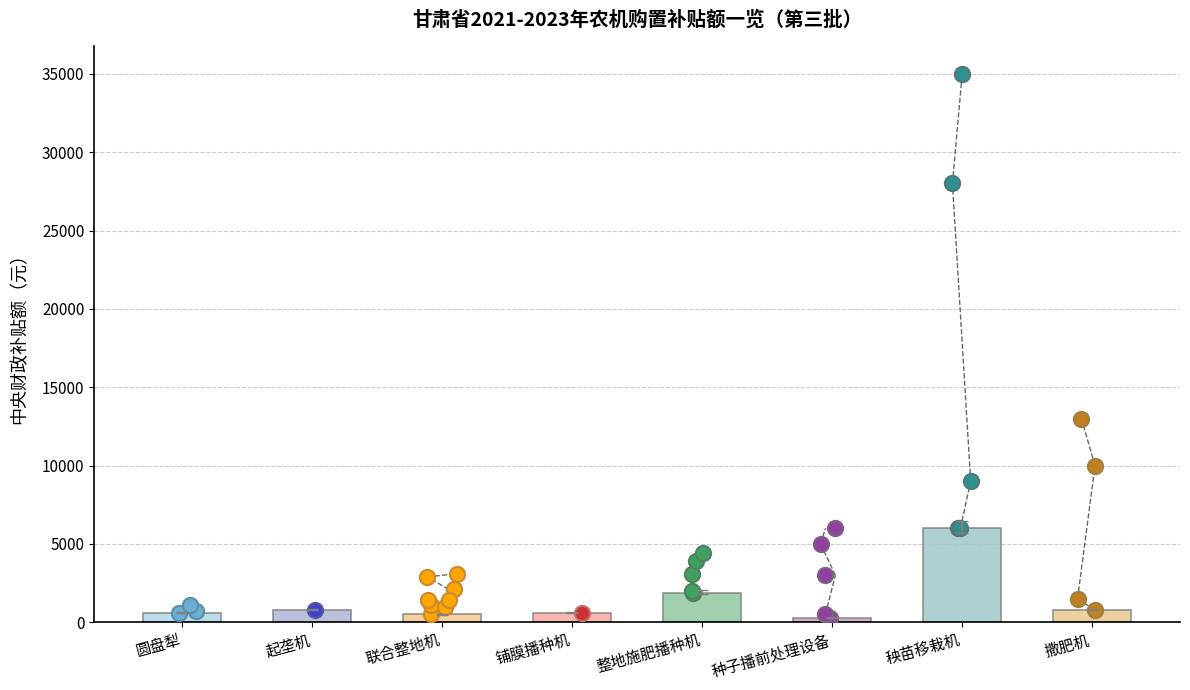

What is the change in value from 起垄机 to 种子播前处理设备?

-500